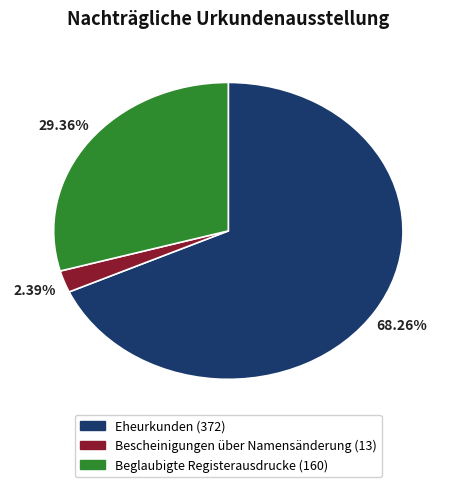

Between Bescheinigungen über Namensänderung and Eheurkunden, which is larger?

Eheurkunden